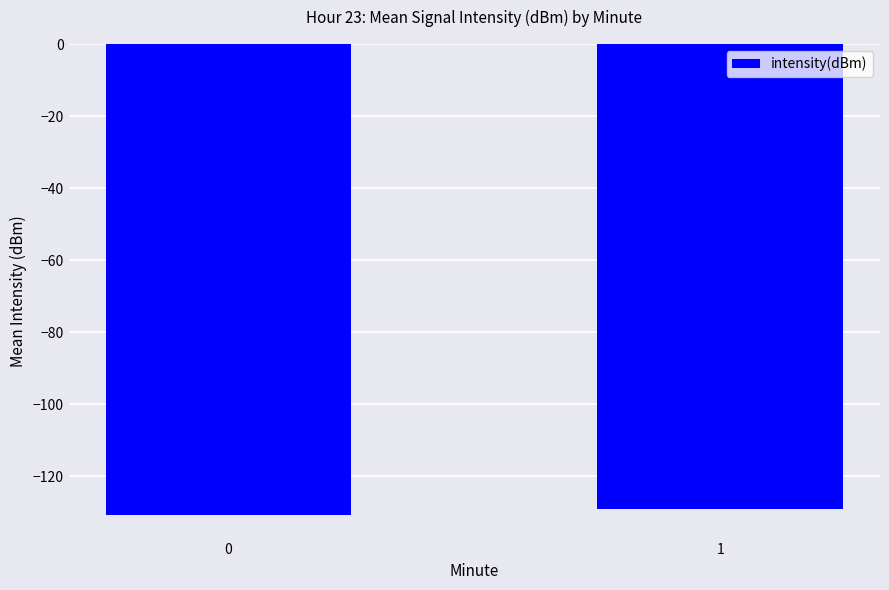

What is the change in value from 0 to 1?

+1.8